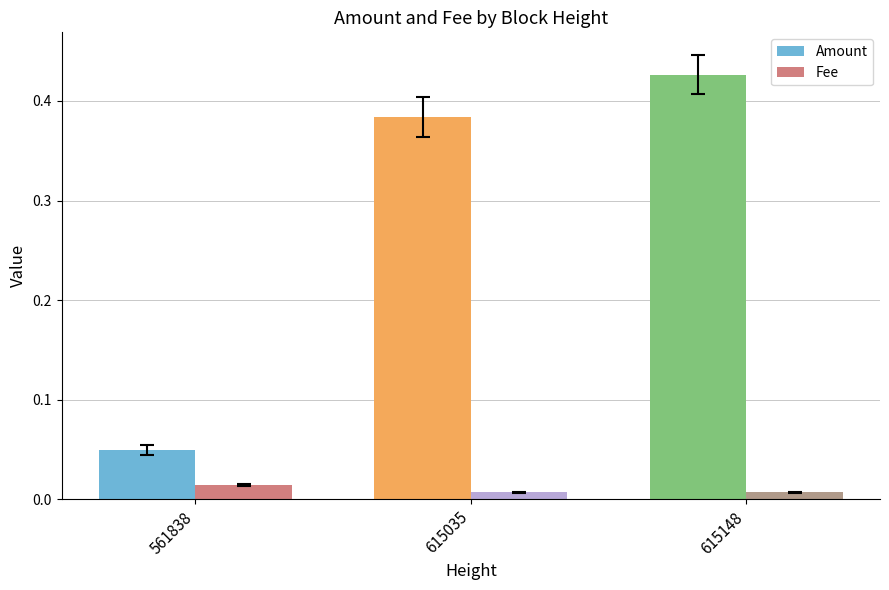

Which series changed the most between 615035 and 615148?

Amount